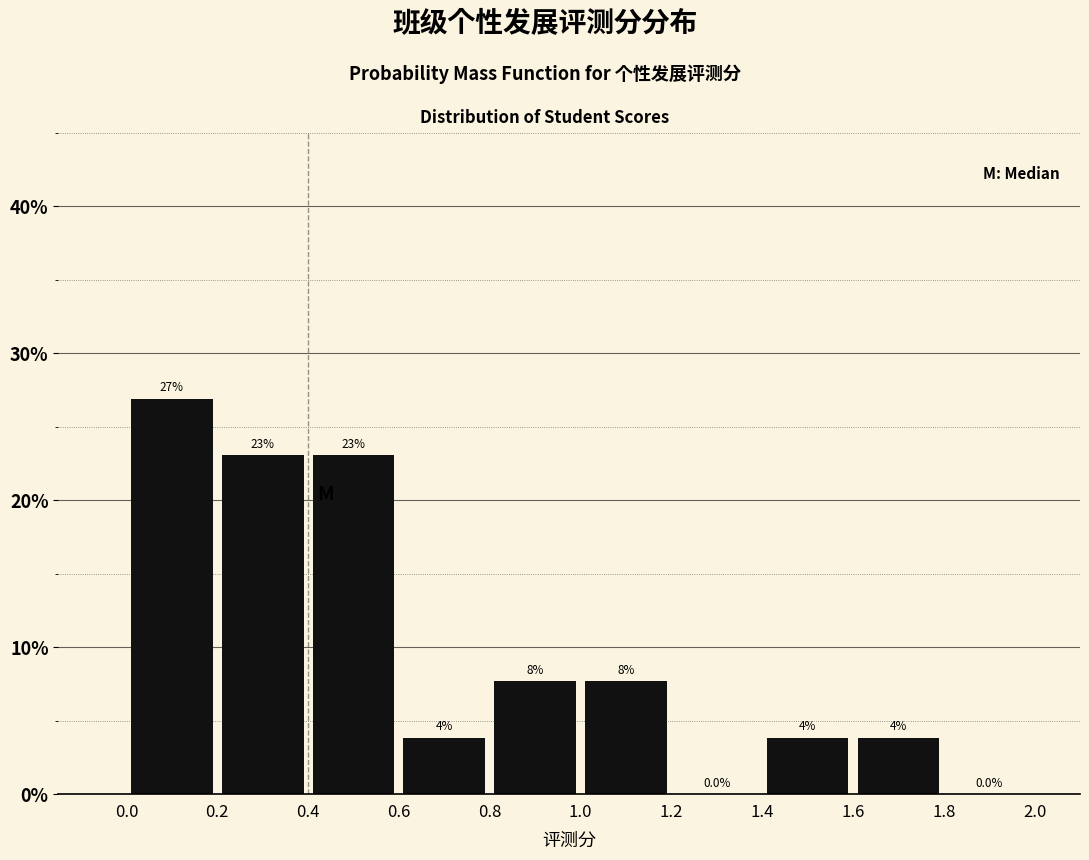

Which range on the x-axis has the tallest bar?

0.0 to 0.2